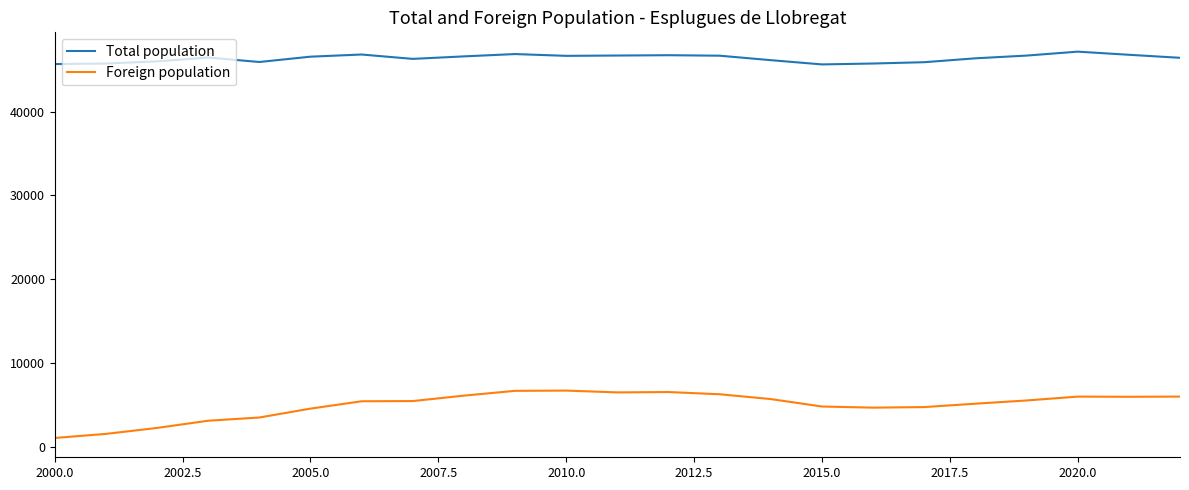

True or false: Foreign population and Total population intersect in this chart.

False